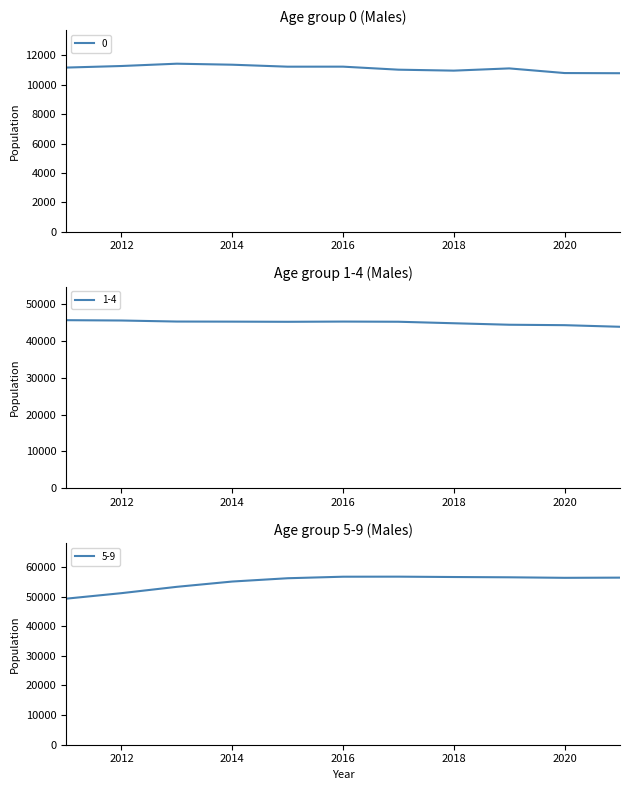

True or false: 0 and 1-4 cross at least once.

False